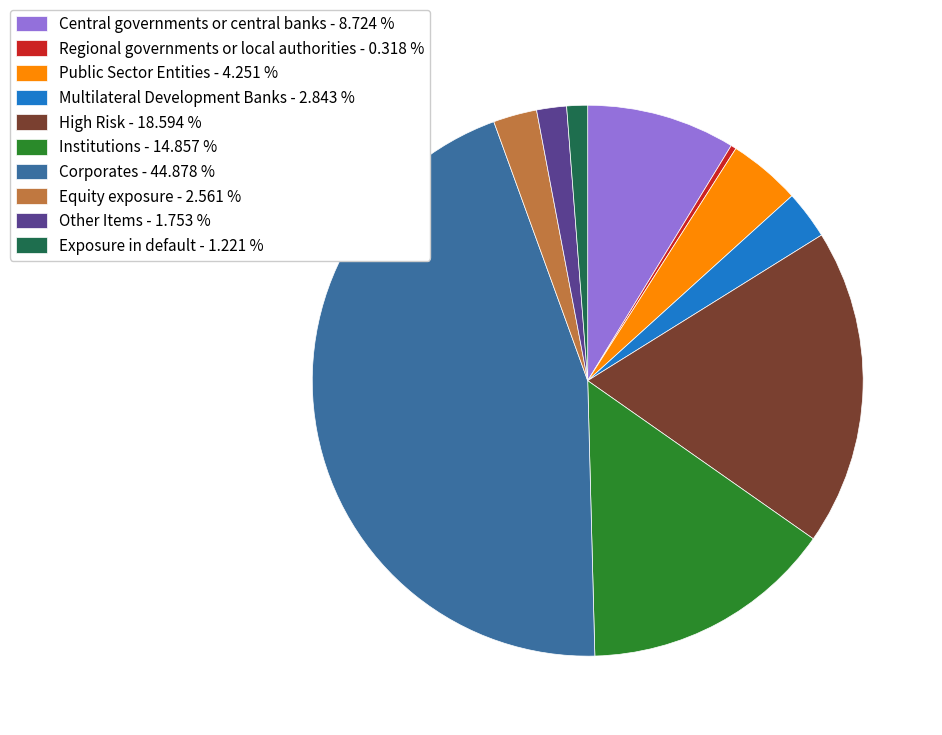

How many segments does this pie chart have?

10